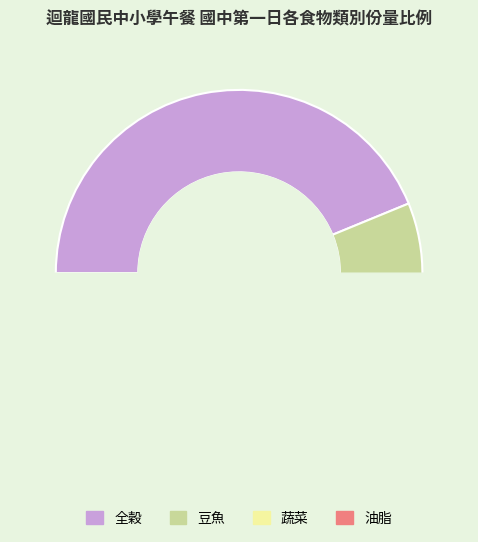

Is 2025-10-01 the majority of the pie?

No